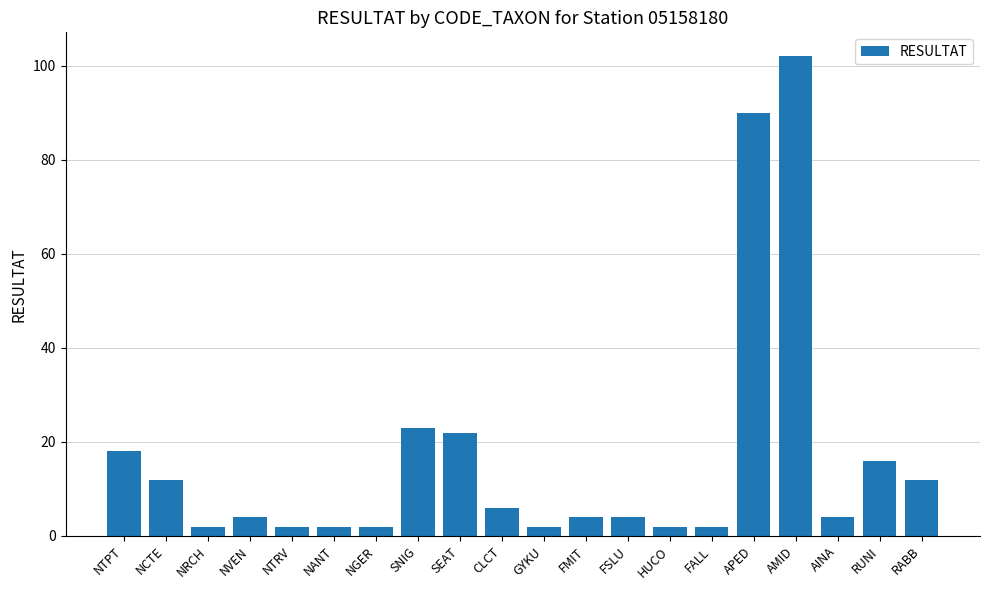

Reading left to right, extract all data points from this chart.

18	12	2	4	2	2	2	23	22	6	2	4	4	2	2	90	102	4	16	12